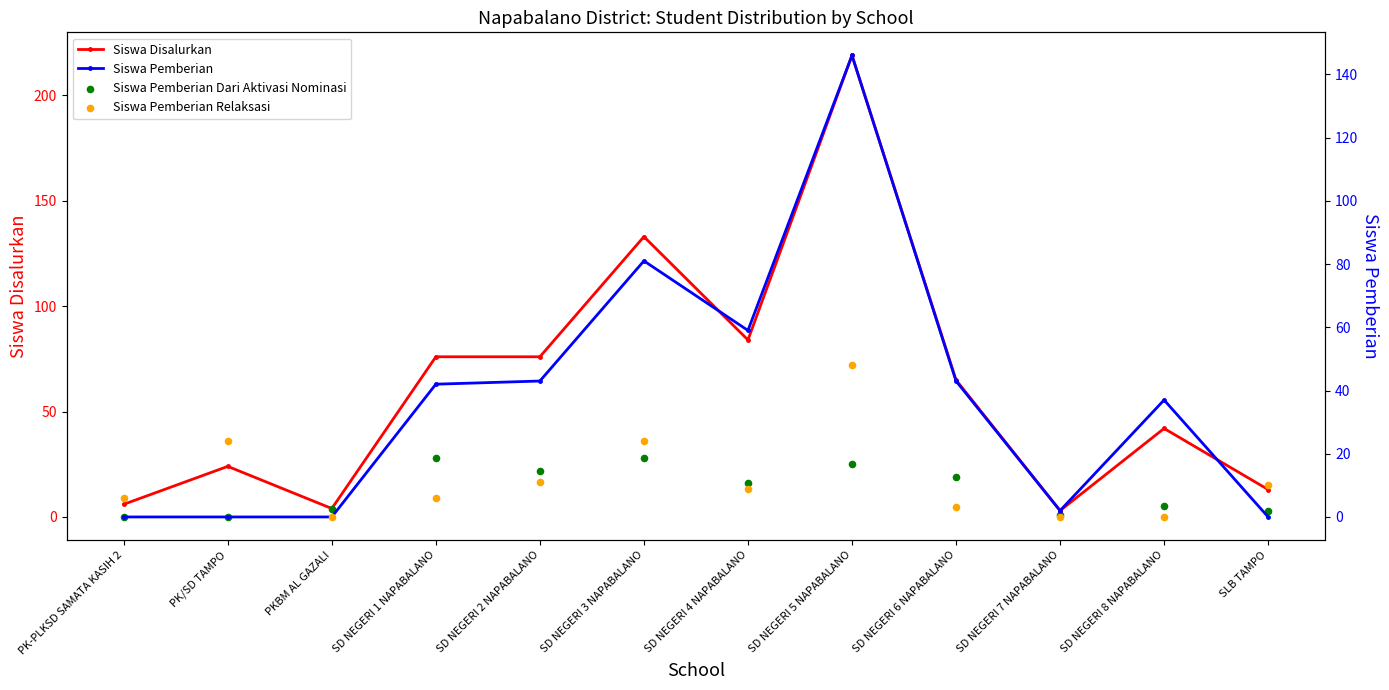

What is the total value across all series at SD NEGERI 7 NAPABALANO?

6